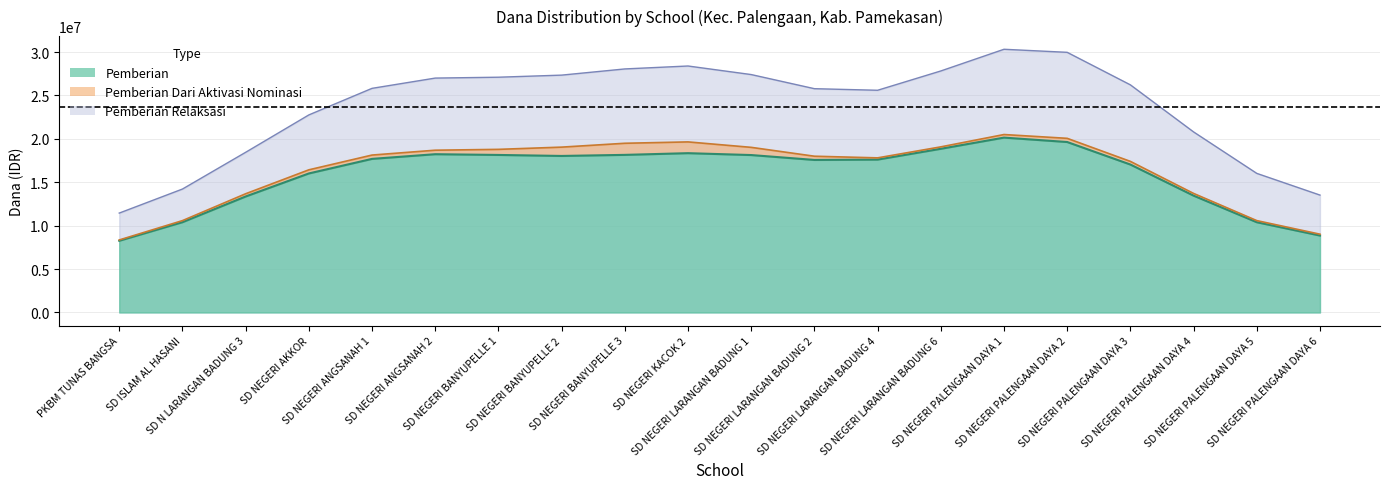

True or false: Pemberian Dari Aktivasi Nominasi has a value of -1899610 at SD NEGERI LARANGAN BADUNG 1.

False